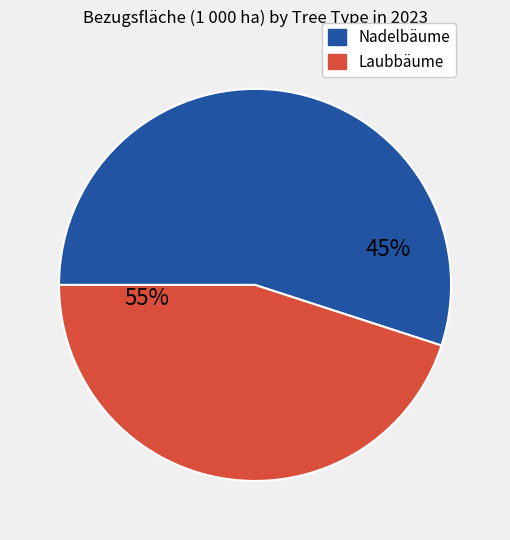

Does Laubbäume account for over 50% of the chart?

No